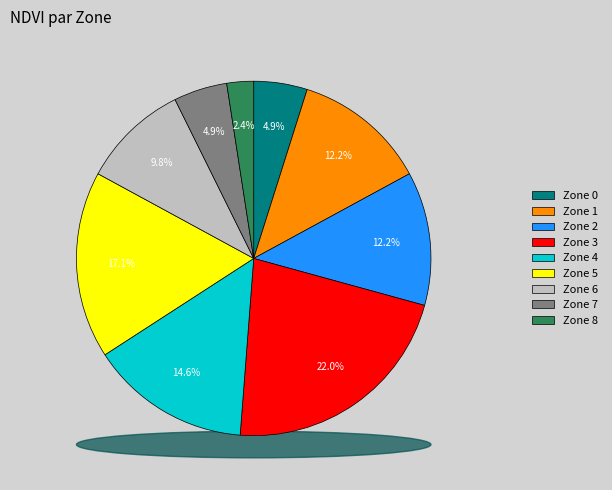

Does Zone 7 account for over 50% of the chart?

No